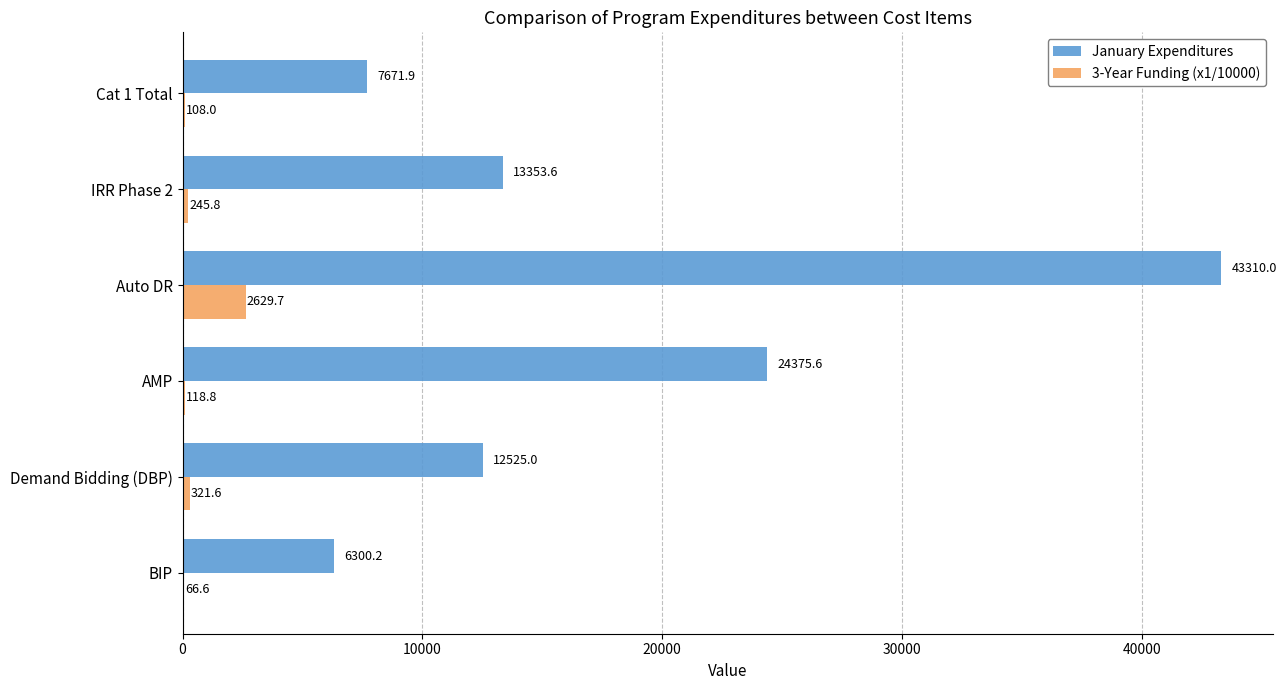

The January Expenditures series shows 21623.9 at Demand Bidding (DBP). True or false?

False